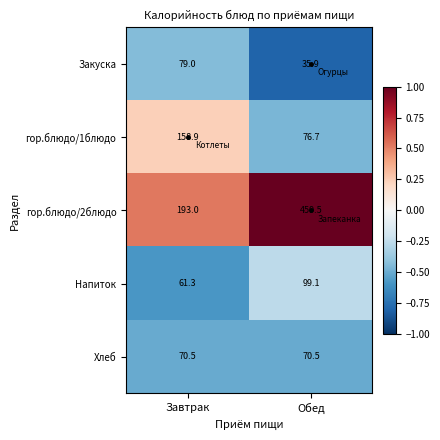

How many values in the Напиток series are below 99?

1